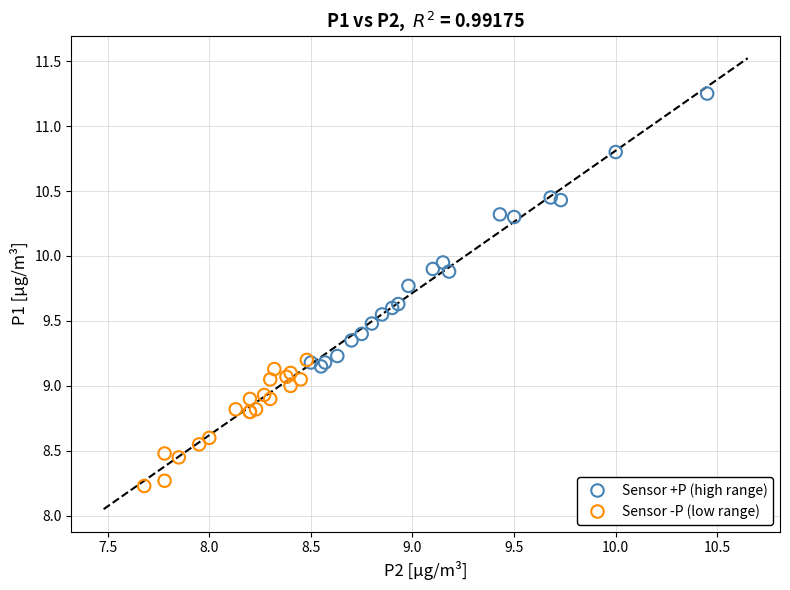

Which series has the widest spread of Y values?

Sensor +P (high range)